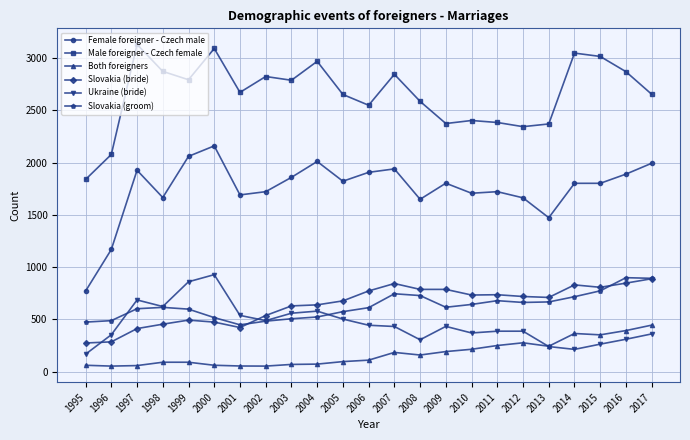

At which category does the chart reach its peak across all series?

1997